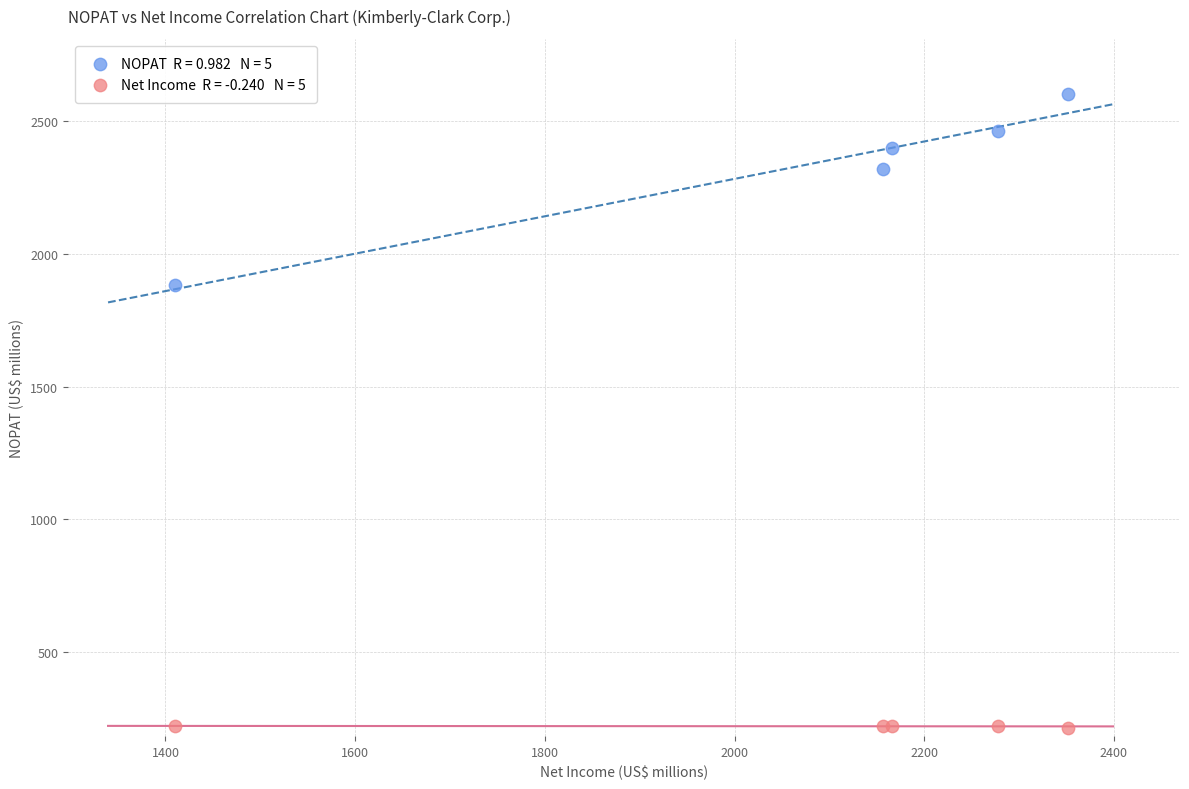

Across all series, what Y value is closest to 1408?

1883